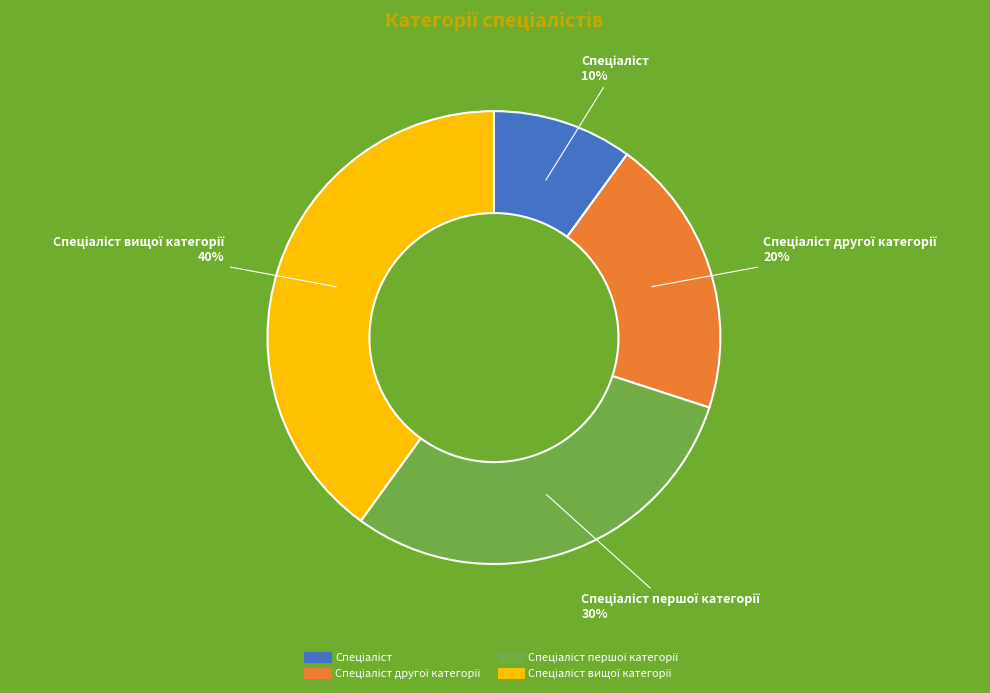

To the nearest percent, what is the average slice percentage?

25%